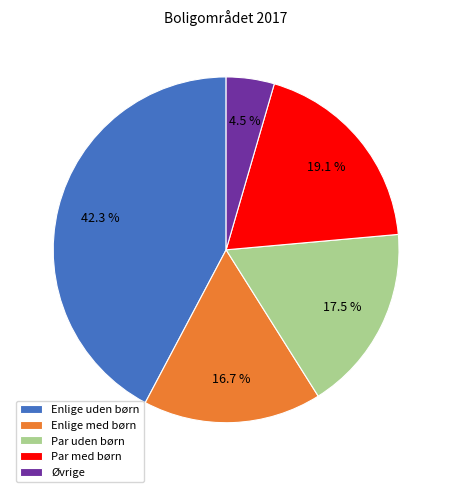

Is there any slice that represents more than half of the pie?

No